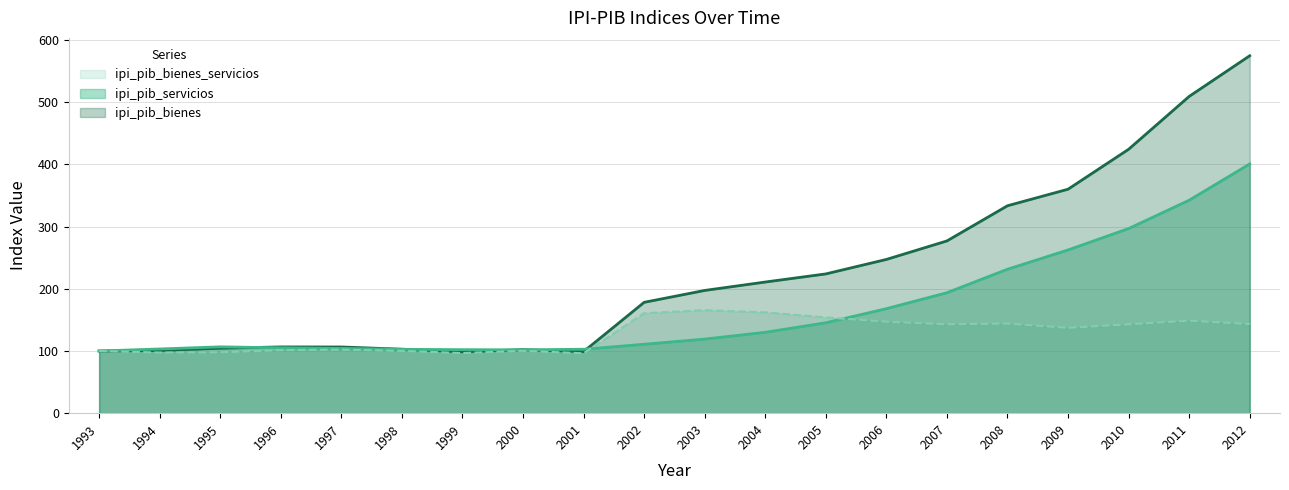

Which series changed the most between 2002 and 2011?

ipi_pib_bienes